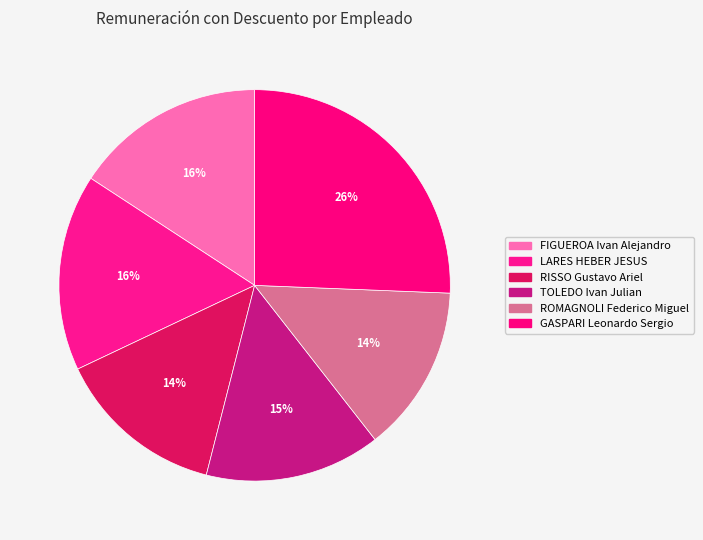

To the nearest percent, what is the difference between the largest and smallest slice percentages?

12%